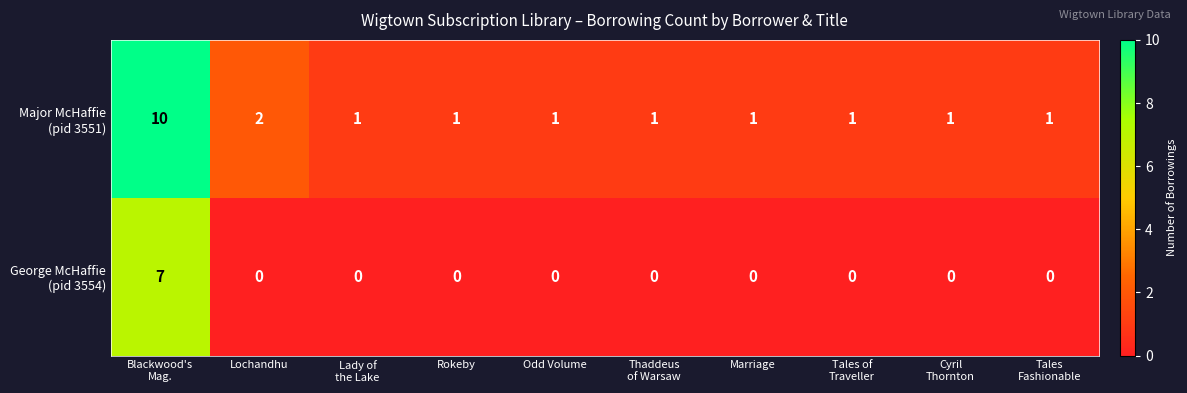

Count the number of categories in the chart.

10